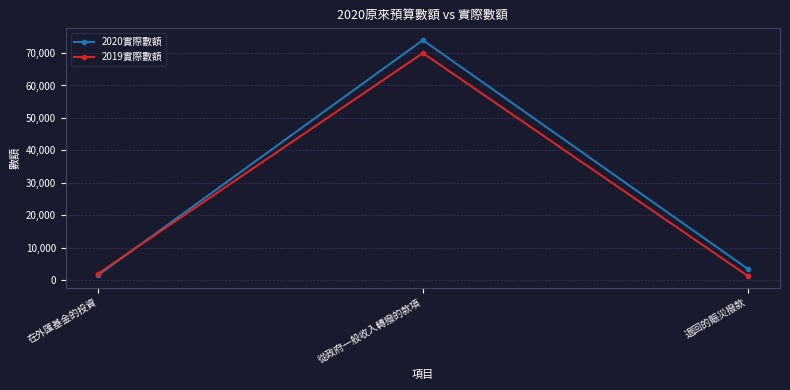

Which series has the widest spread of values?

2020實際數額